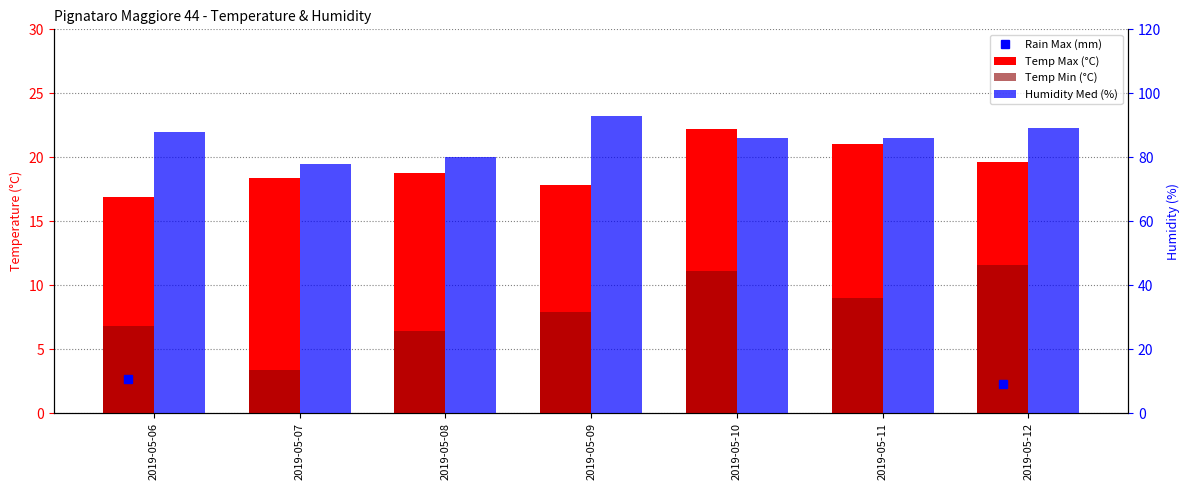

What is the sum of the Temp Min (°C) values at 2019-05-07 and 2019-05-11?

12.4